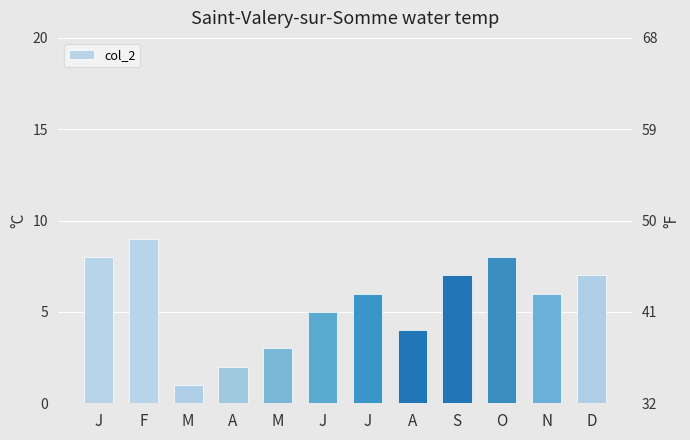

How many data points are less than 6?

5